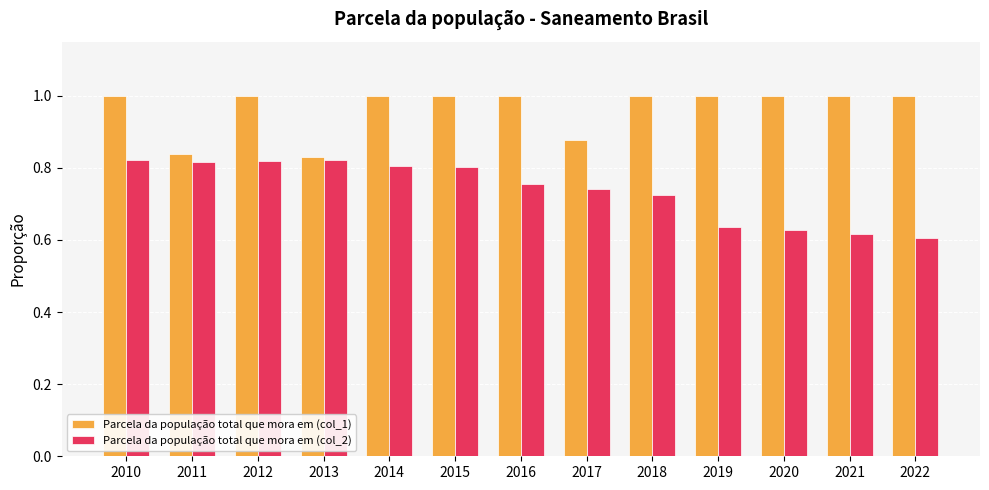

What is the greatest value displayed?

1.0